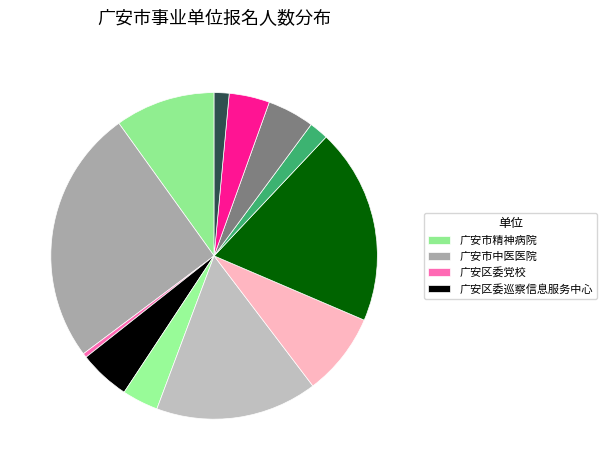

Count the number of slices in the pie.

12